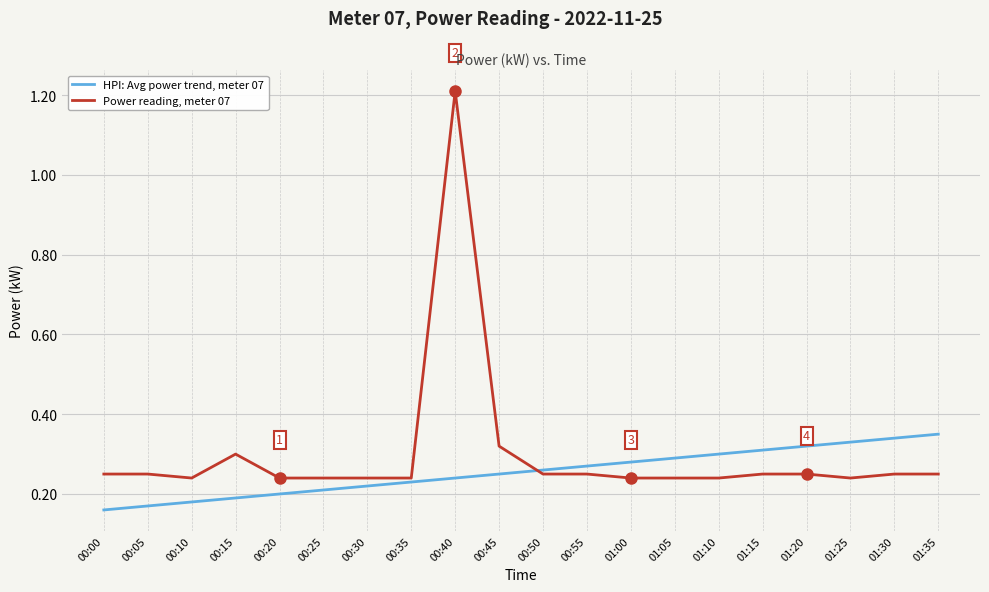

What is the sum of the HPI: Avg power trend, meter 07 values at 01:20 and 01:30?

0.7